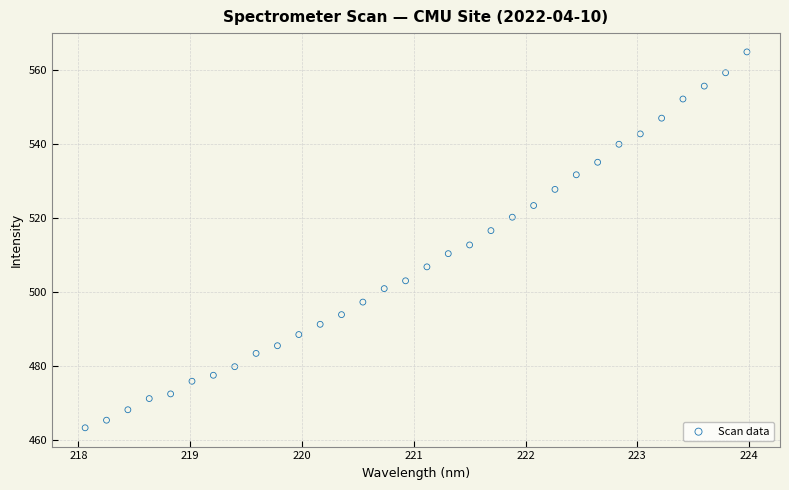

What Y value in the scatter plot is closest to 514?

512.6